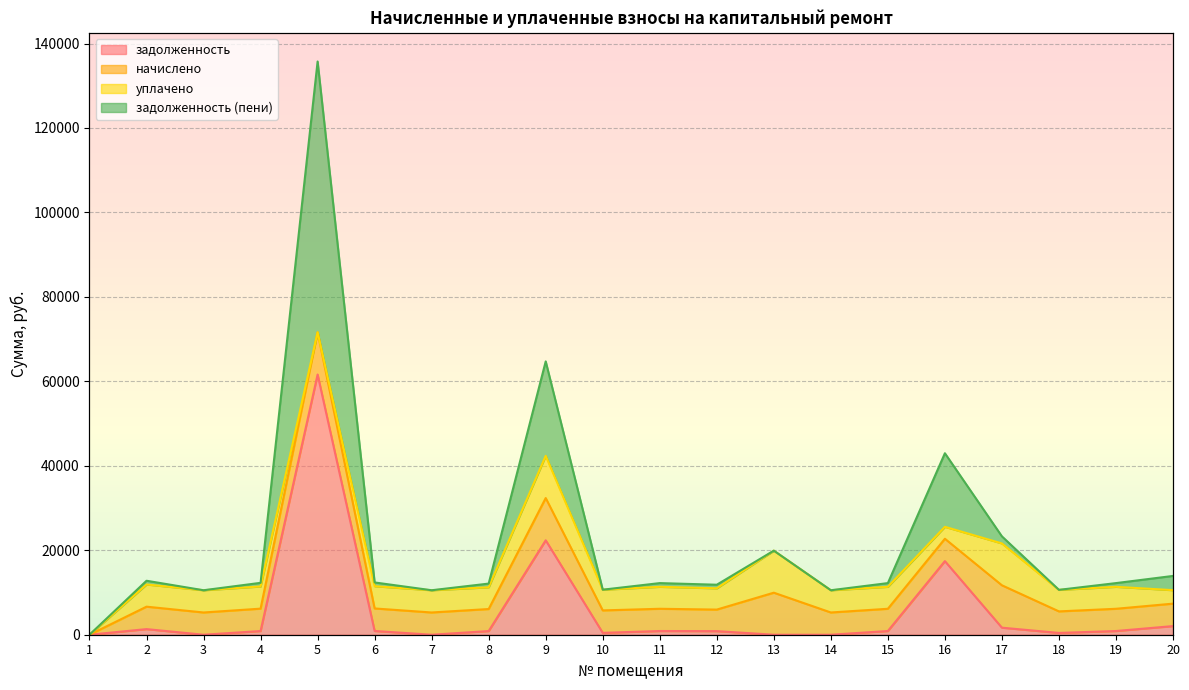

Does the chart display data point markers on the line(s)?

No